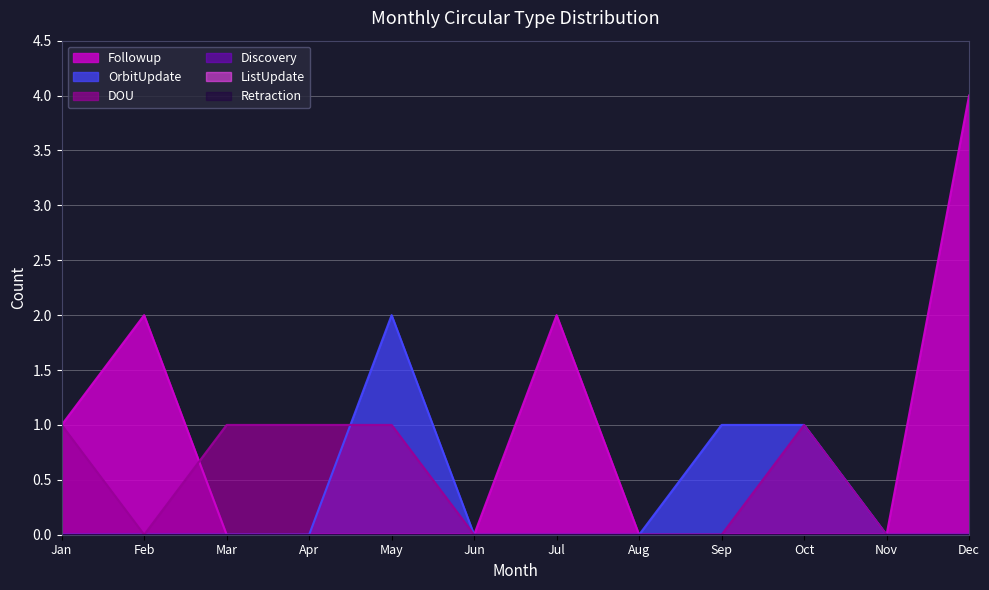

Does the chart display data point markers on the line(s)?

No